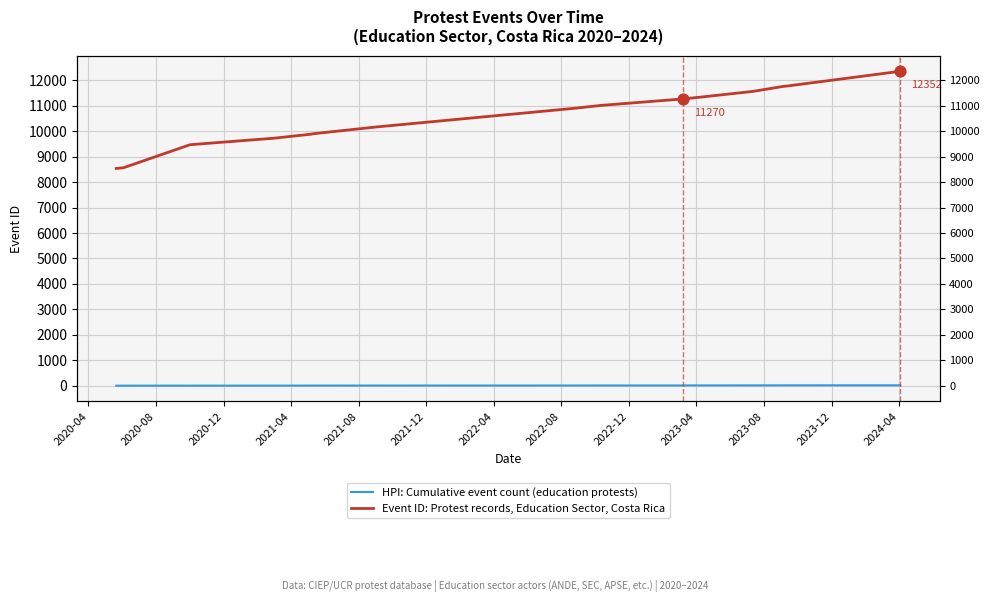

Which series has the largest Y range (max minus min)?

Event ID: Protest records, Education Sector, Costa Rica